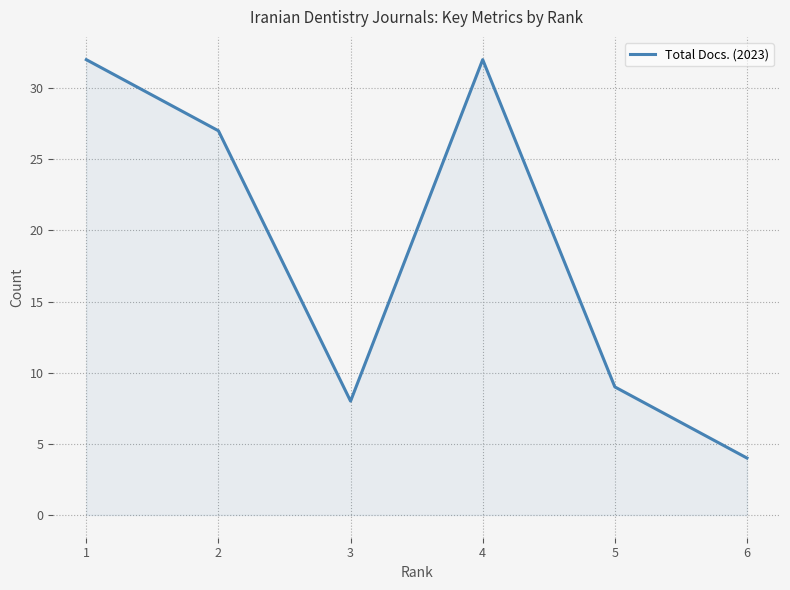

At which category does the data reach its first local valley?

3